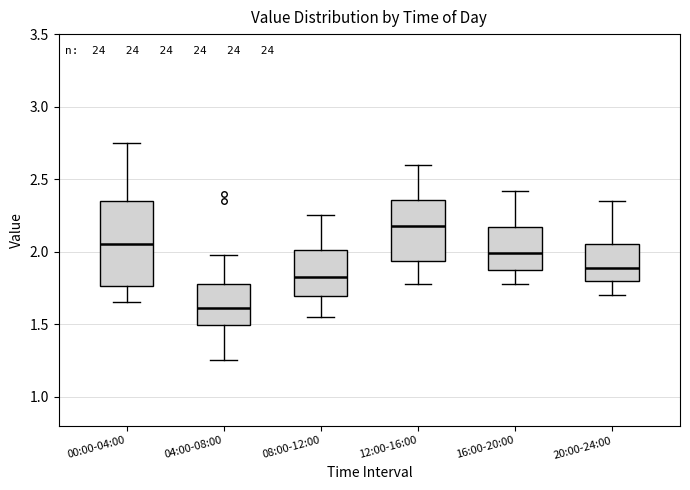

Comparing the boxes themselves (not the whiskers), which one is the tallest?

00:00-04:00